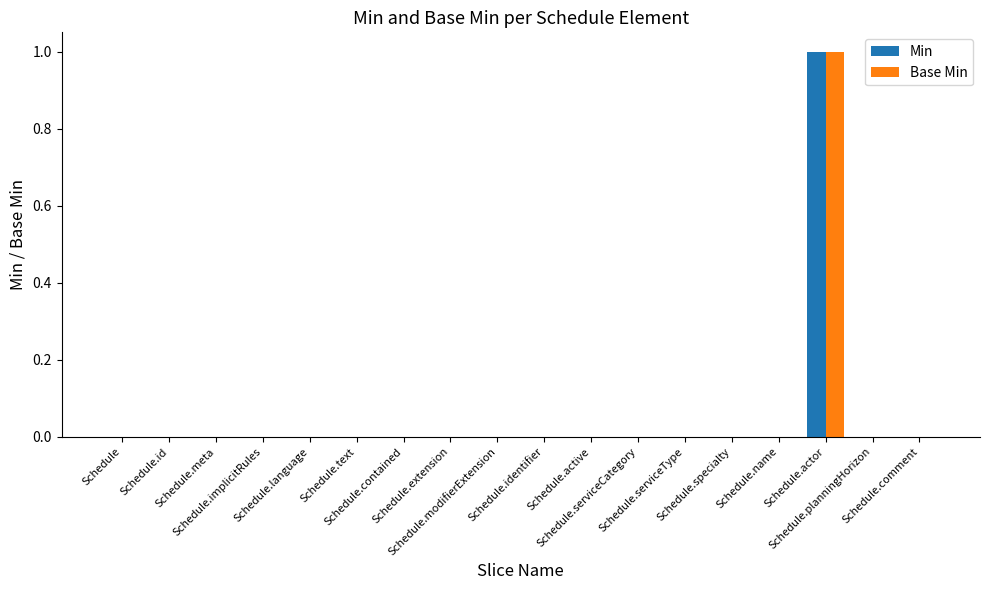

Reading left to right, list all the values displayed in this chart.

Min: Schedule=0	Schedule.id=0	Schedule.meta=0	Schedule.implicitRules=0	Schedule.language=0	Schedule.text=0	Schedule.contained=0	Schedule.extension=0	Schedule.modifierExtension=0	Schedule.identifier=0	Schedule.active=0	Schedule.serviceCategory=0	Schedule.serviceType=0	Schedule.specialty=0	Schedule.name=0	Schedule.actor=1	Schedule.planningHorizon=0	Schedule.comment=0
Base Min: Schedule=0	Schedule.id=0	Schedule.meta=0	Schedule.implicitRules=0	Schedule.language=0	Schedule.text=0	Schedule.contained=0	Schedule.extension=0	Schedule.modifierExtension=0	Schedule.identifier=0	Schedule.active=0	Schedule.serviceCategory=0	Schedule.serviceType=0	Schedule.specialty=0	Schedule.name=0	Schedule.actor=1	Schedule.planningHorizon=0	Schedule.comment=0